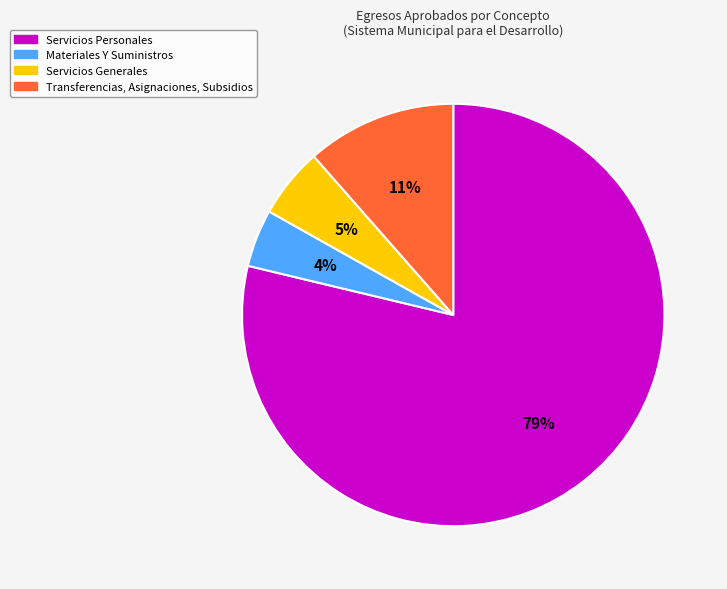

How many slices are in this pie chart?

4